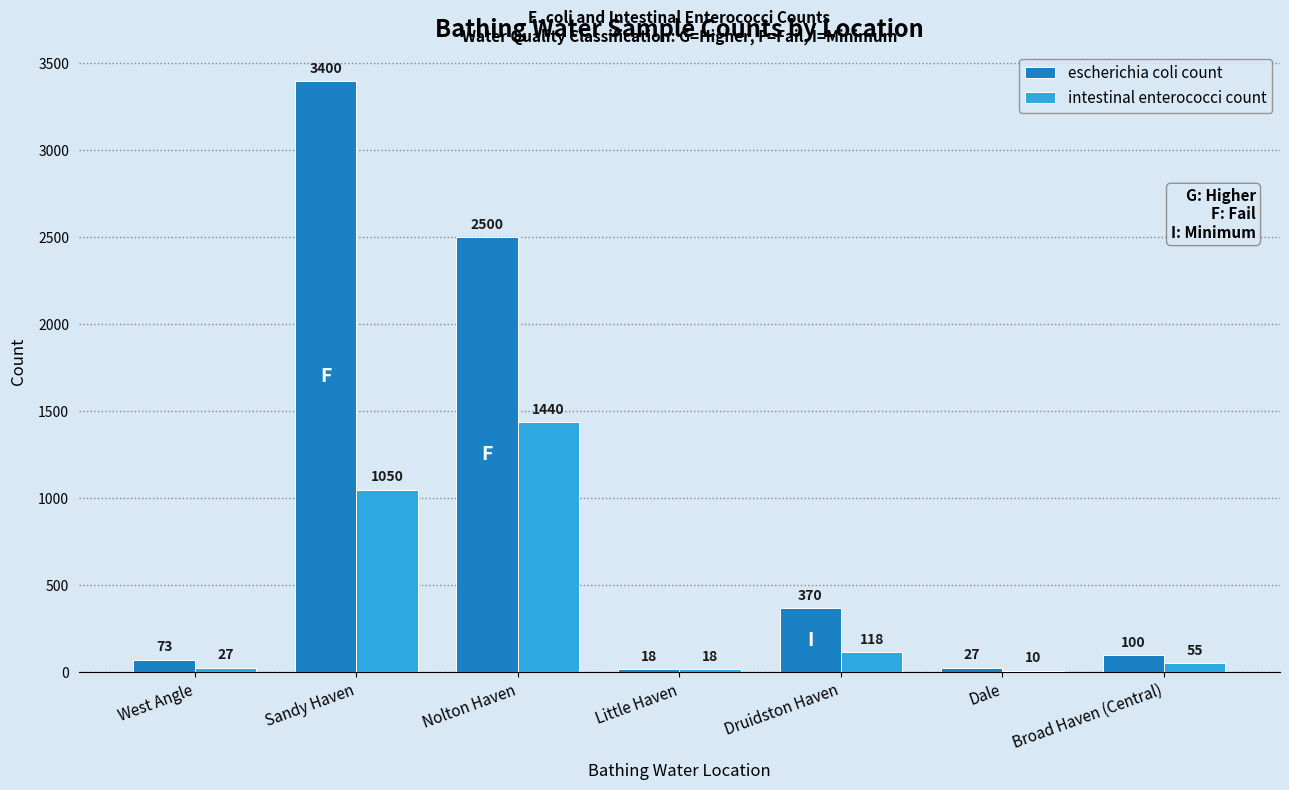

Where is intestinal enterococci count nearest to the value 725?

Sandy Haven